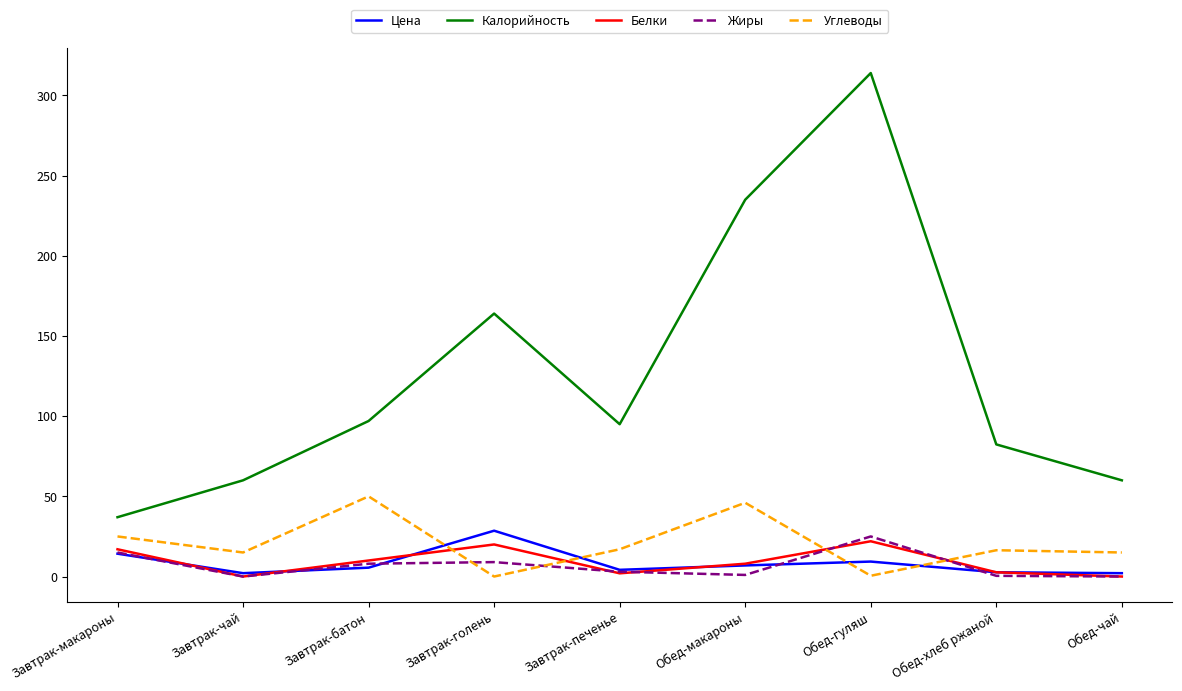

What are all the series names shown in the legend?

Цена, Калорийность, Белки, Жиры, Углеводы